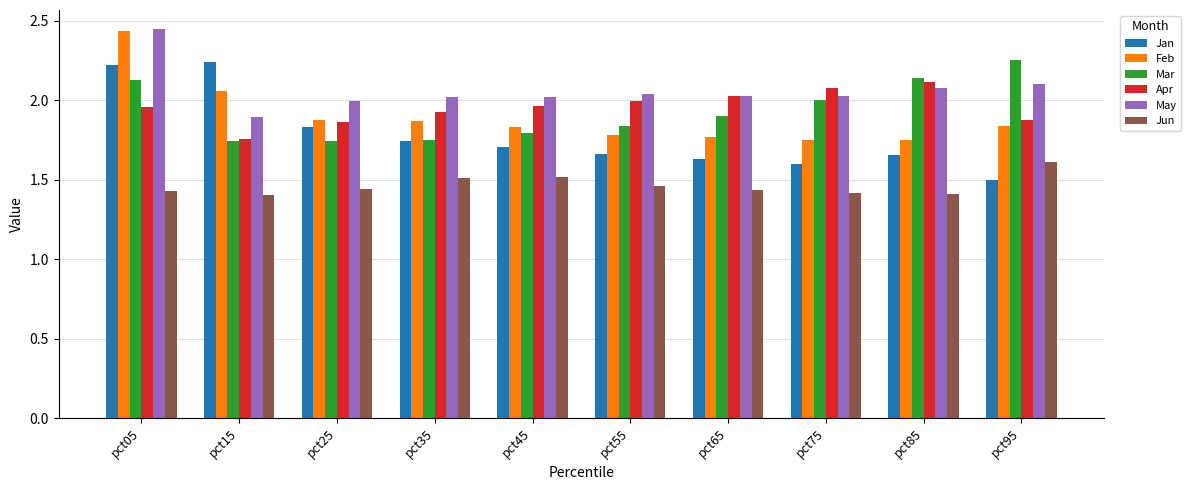

Which series has the largest range (max minus min)?

Jan